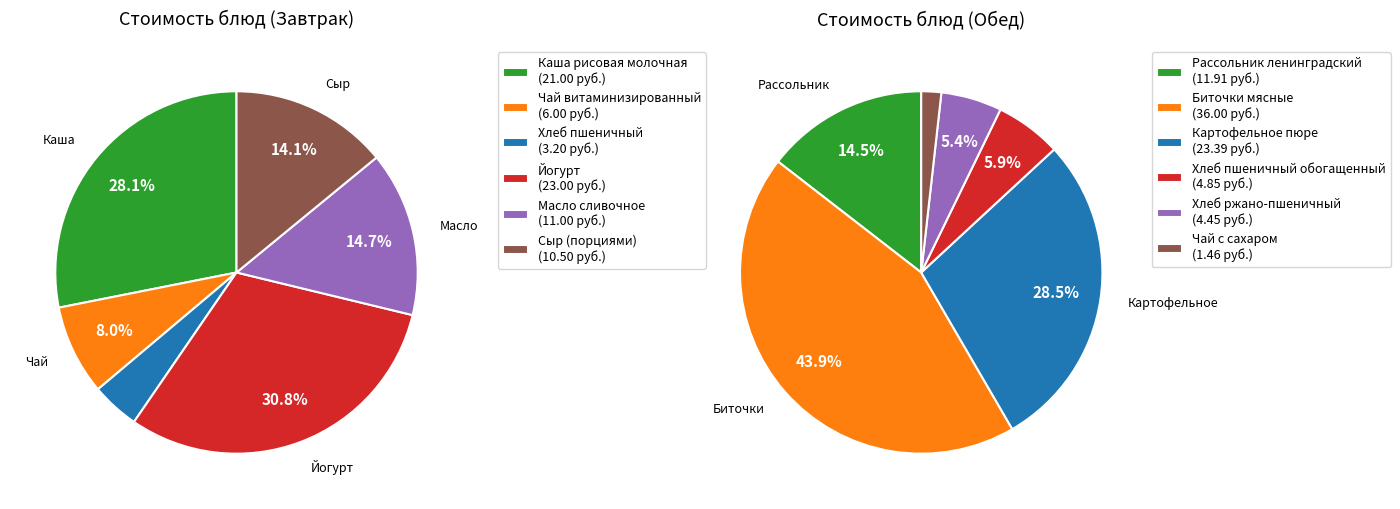

To the nearest percent, what is the combined percentage of Хлеб пшеничный and Сыр (порциями)?

18%